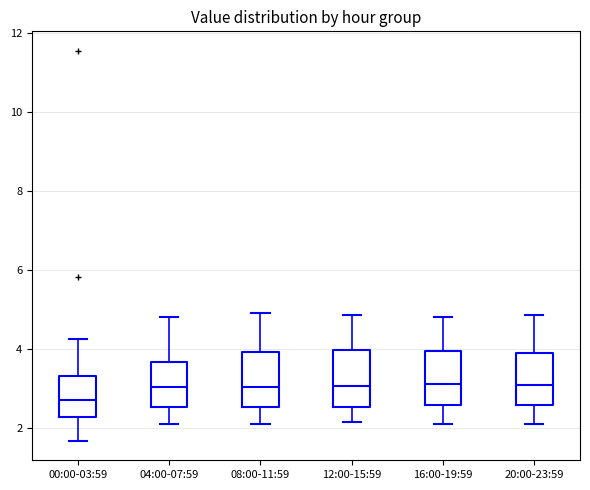

Reading left to right, read every box against the y-axis: the position of its median line, the range the box covers, and the ends of its whiskers. The values are not printed on the chart, so give them approximately, as read against the axis.

00:00-03:59: median 2.8, box 2.2 to 3.4, whiskers 1.6 to 4.2
04:00-07:59: median 3.0, box 2.6 to 3.6, whiskers 2.2 to 4.8
08:00-11:59: median 3.0, box 2.6 to 4.0, whiskers 2.2 to 5.0
12:00-15:59: median 3.0, box 2.6 to 4.0, whiskers 2.2 to 4.8
16:00-19:59: median 3.2, box 2.6 to 4.0, whiskers 2.2 to 4.8
20:00-23:59: median 3.0, box 2.6 to 4.0, whiskers 2.2 to 4.8